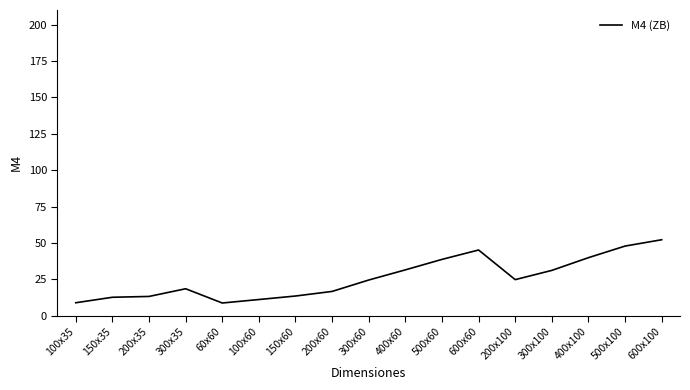

Count the number of data series in this chart.

1